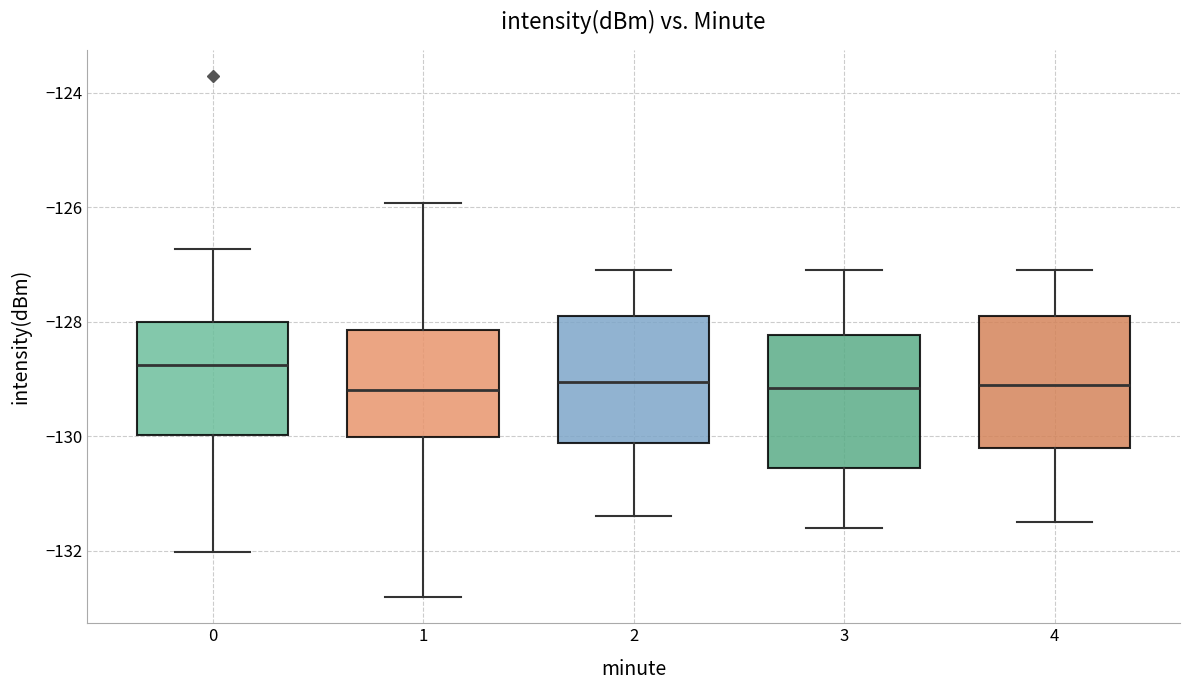

Reading left to right, read every box against the y-axis: the position of its median line, the range the box covers, and the ends of its whiskers. The values are not printed on the chart, so give them approximately, as read against the axis.

0: median -128.8, box -130.0 to -128.0, whiskers -132.0 to -126.8
1: median -129.2, box -130.0 to -128.2, whiskers -132.8 to -126.0
2: median -129.0, box -130.2 to -127.8, whiskers -131.4 to -127.0
3: median -129.2, box -130.6 to -128.2, whiskers -131.6 to -127.0
4: median -129.0, box -130.2 to -127.8, whiskers -131.4 to -127.0